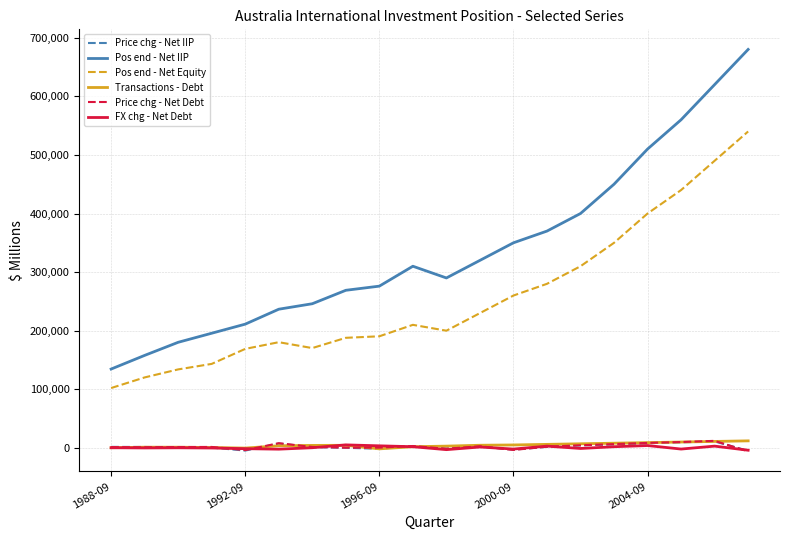

Which series has the widest spread of values?

Pos end - Net IIP